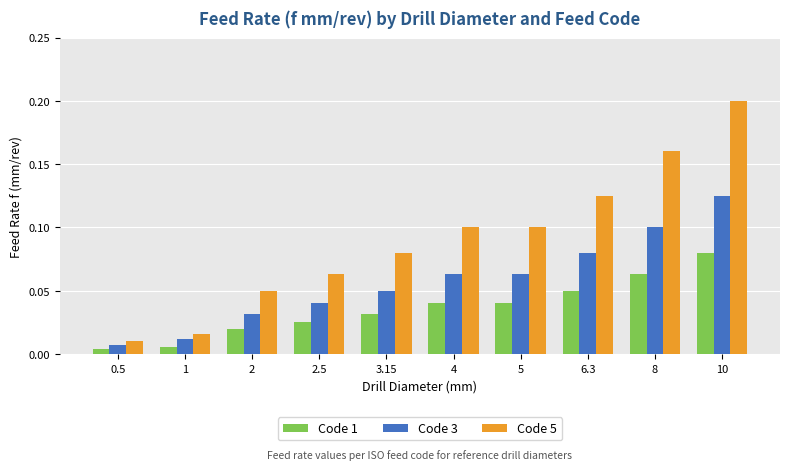

Which series has the widest spread of values?

Code 5